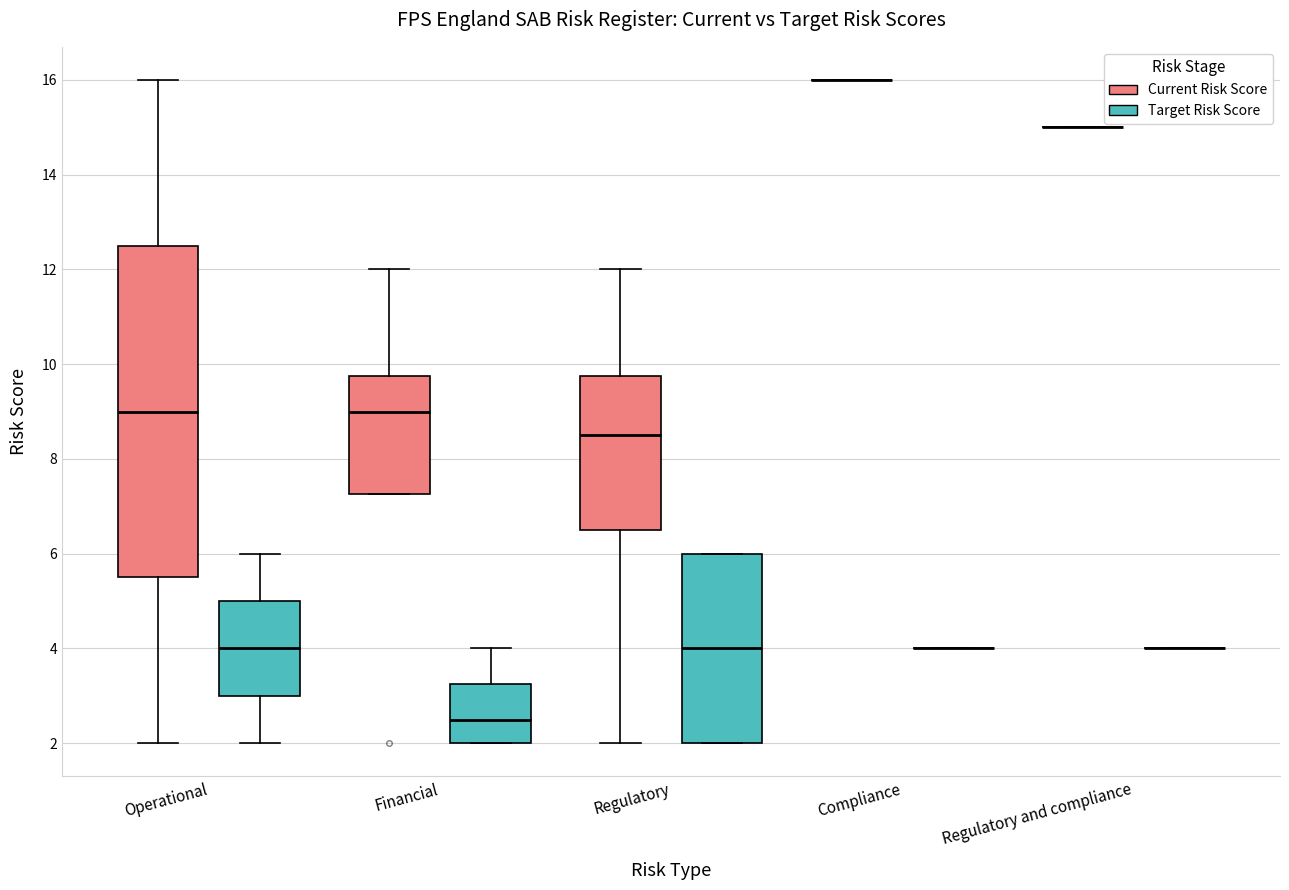

Reading left to right, transcribe this box plot: for each box, give where its median line is, the range the box spans, and where its two whiskers end, as read against the y-axis. The values are not printed on the chart, so give them approximately, as read against the axis.

Operational (Current Risk Score): median 9.0, box 5.6 to 12.6, whiskers 2.0 to 16.0
Operational (Target Risk Score): median 4.0, box 3.0 to 5.0, whiskers 2.0 to 6.0
Financial (Current Risk Score): median 9.0, box 7.2 to 9.8, whiskers 7.2 to 12.0
Financial (Target Risk Score): median 2.6, box 2.0 to 3.2, whiskers 2.0 to 4.0
Regulatory (Current Risk Score): median 8.6, box 6.6 to 9.8, whiskers 2.0 to 12.0
Regulatory (Target Risk Score): median 4.0, box 2.0 to 6.0, whiskers 2.0 to 6.0
Compliance (Current Risk Score): box collapsed to a line at 16.0, whiskers 16.0 to 16.0
Compliance (Target Risk Score): box collapsed to a line at 4.0, whiskers 4.0 to 4.0
Regulatory and compliance (Current Risk Score): box collapsed to a line at 15.0, whiskers 15.0 to 15.0
Regulatory and compliance (Target Risk Score): box collapsed to a line at 4.0, whiskers 4.0 to 4.0